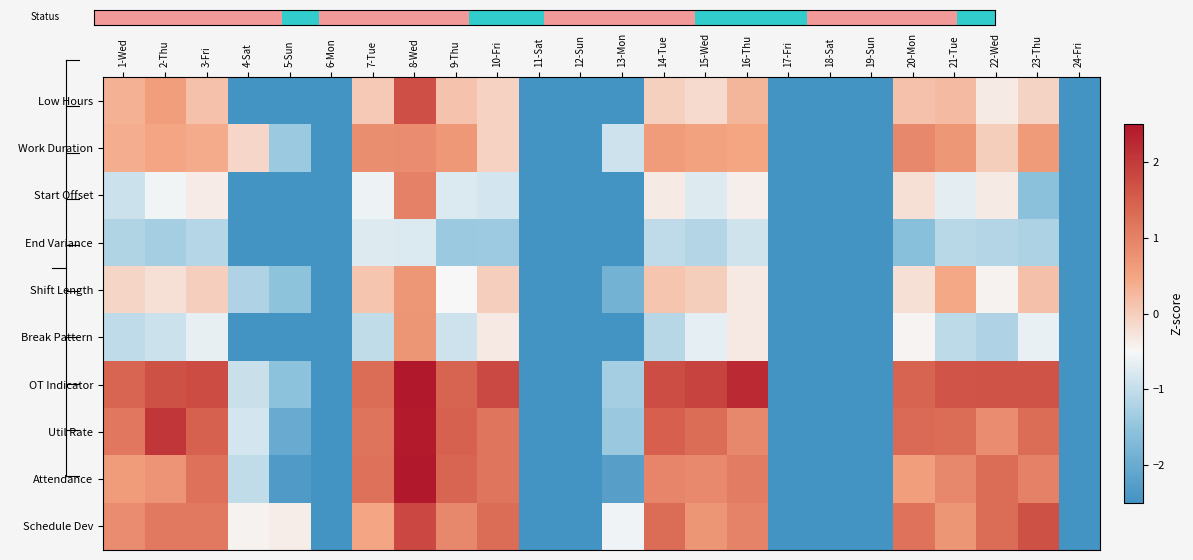

Between 2-Thu and 10-Fri, which series saw the biggest shift?

Util Rate